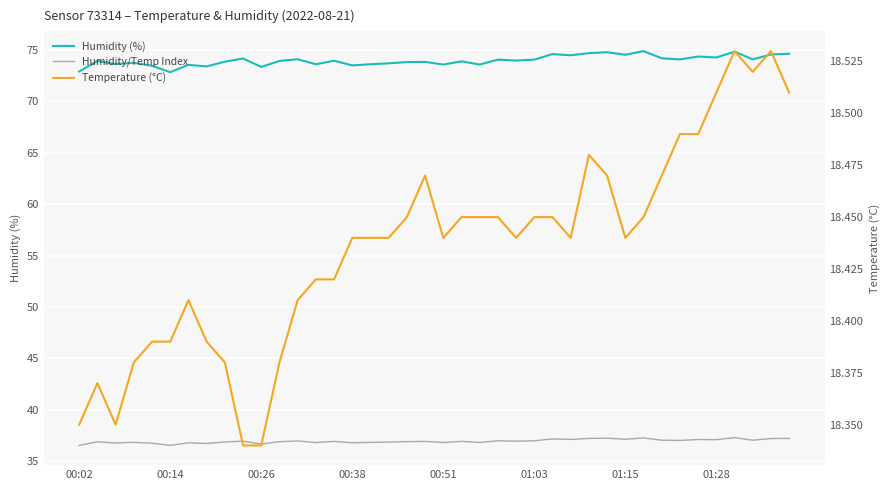

What position from the left is 01:28?

36